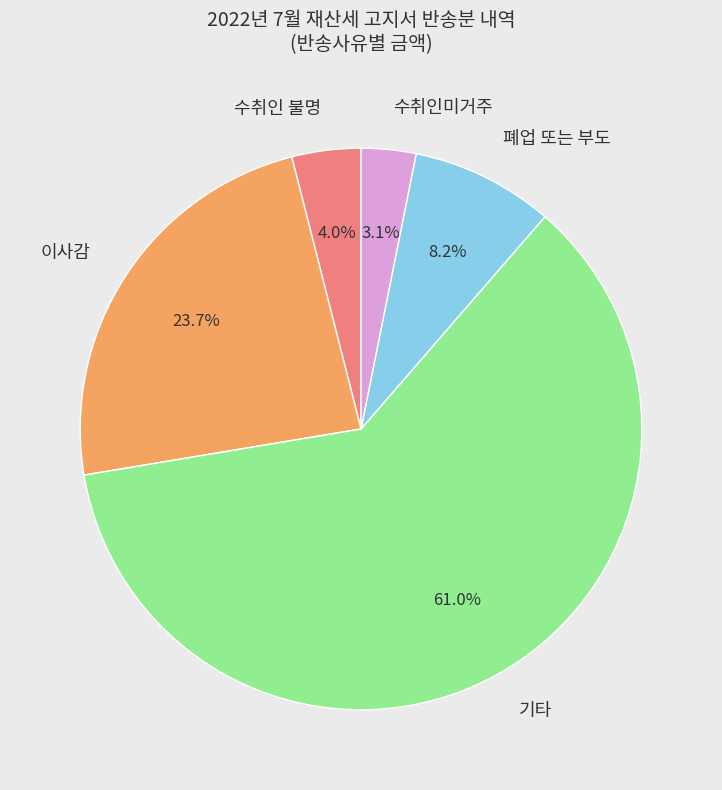

What is the ratio of the value at 폐업 또는 부도 to the value at 수취인미거주?

2.6